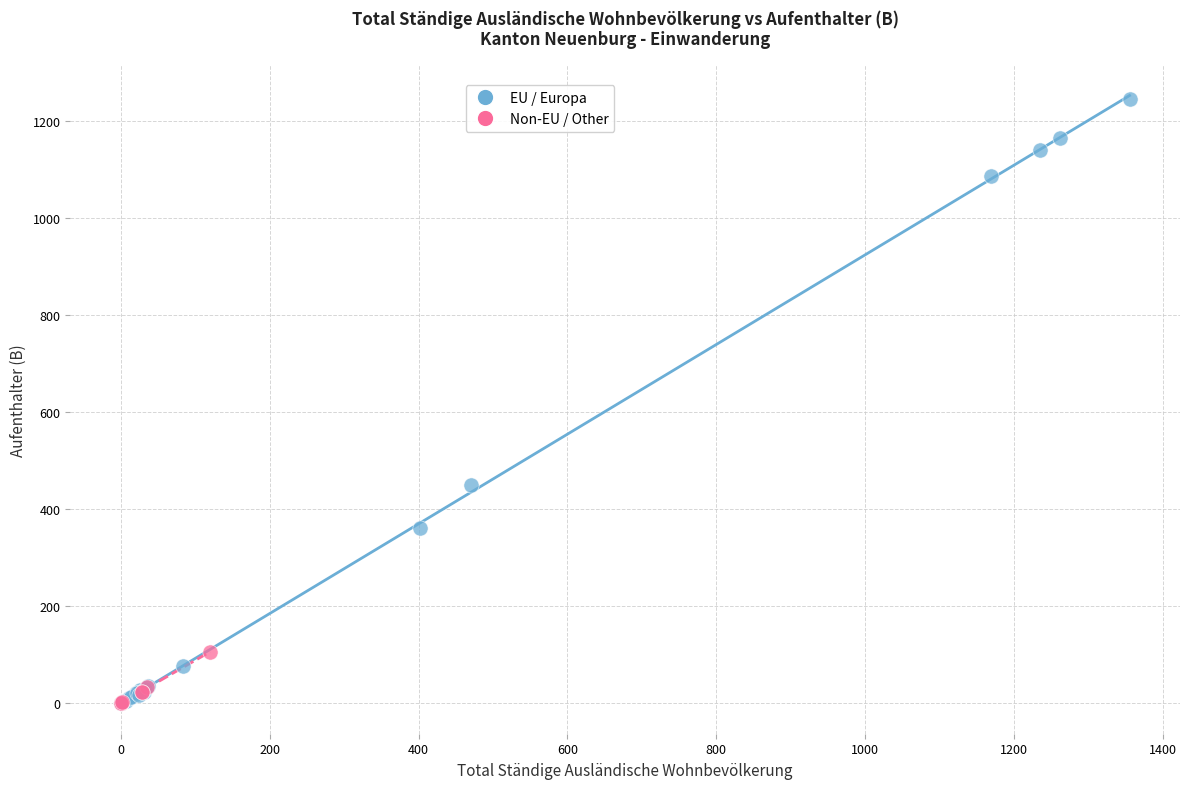

Which series has the widest spread of Y values?

EU / Europa